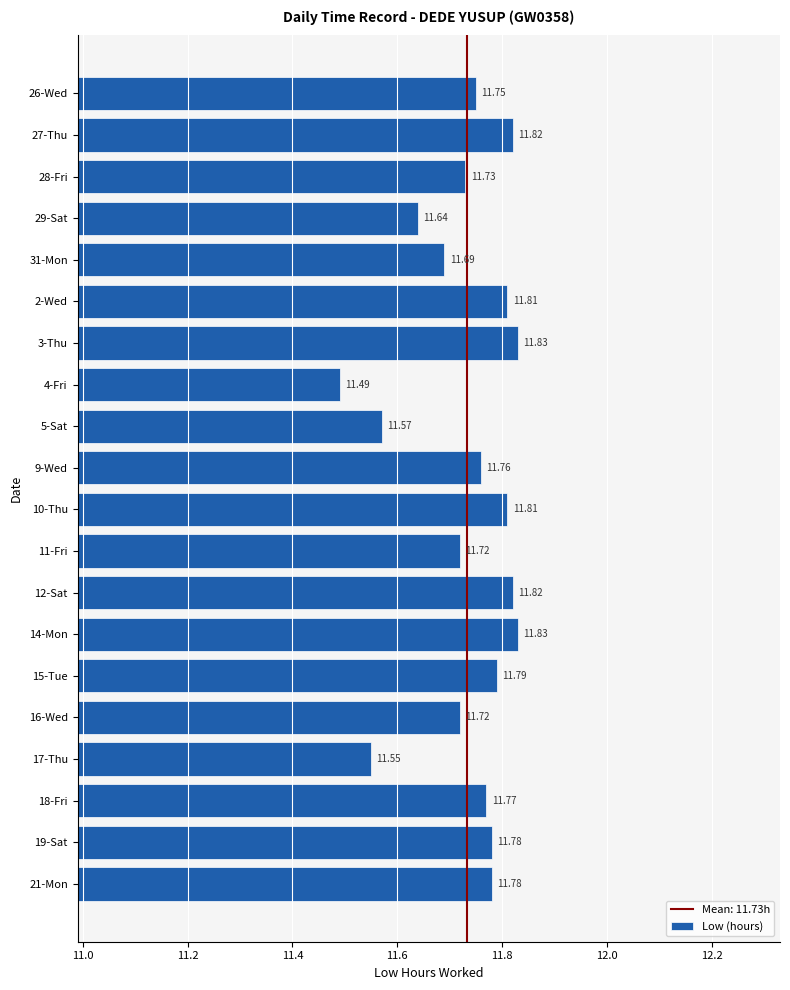

At which category does the chart reach its minimum across all series?

4-Fri